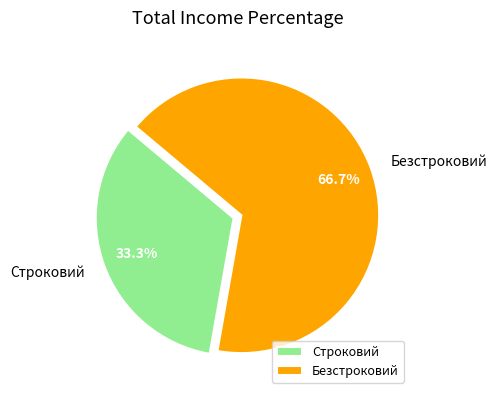

Which category accounts for the majority?

Безстроковий